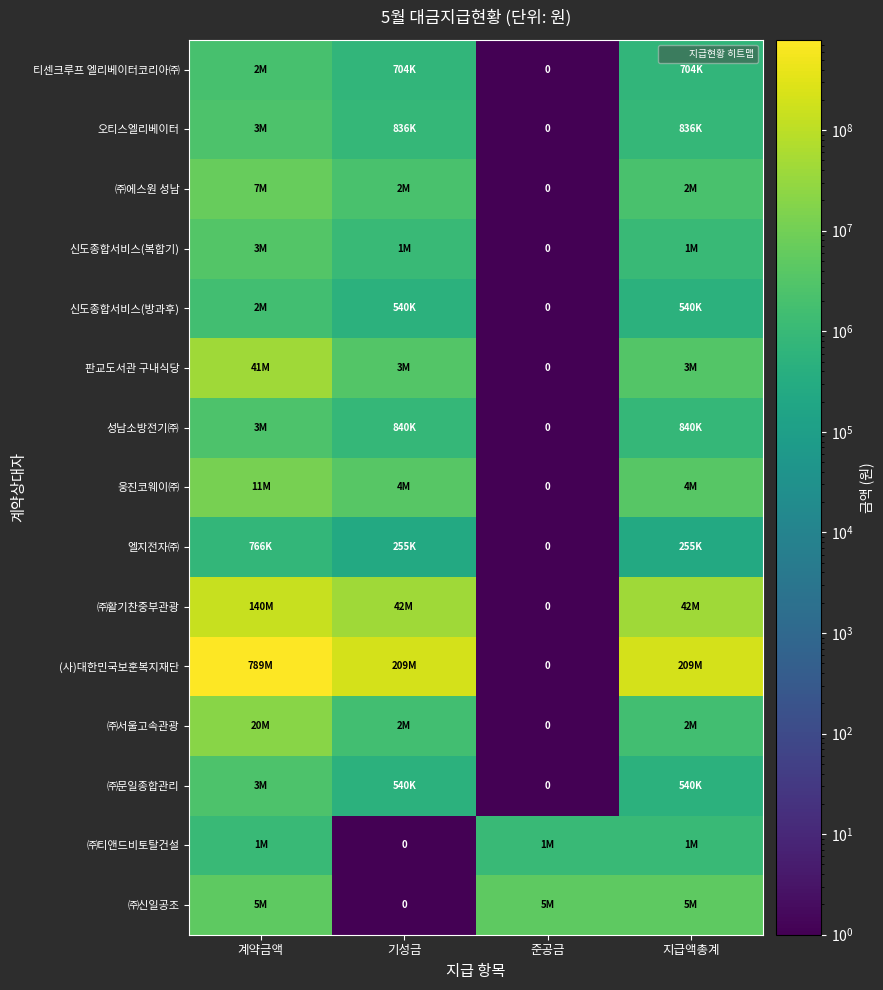

Which category has the lowest value in the 판교도서관 구내식당 series?

준공금